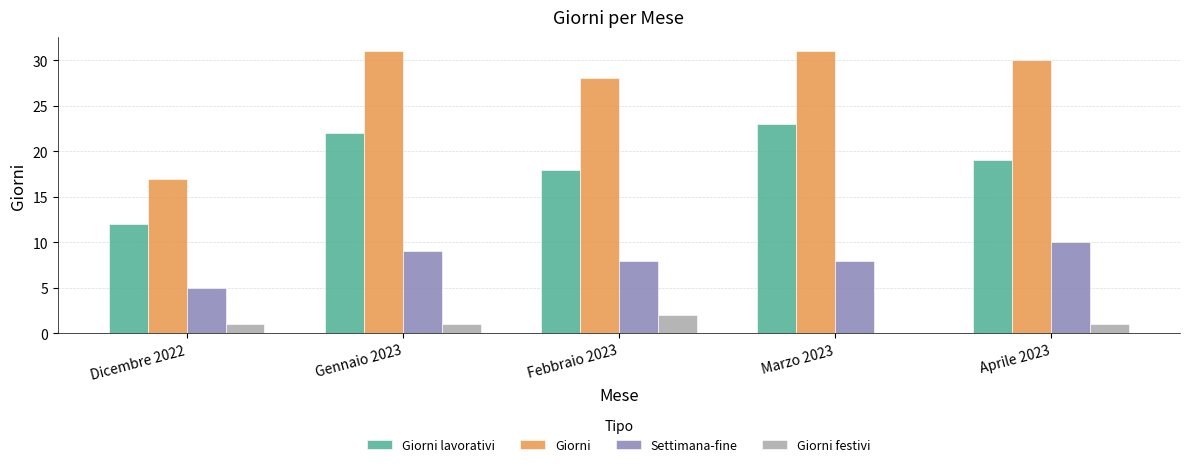

True or false: Giorni lavorativi has a value of 12 at Dicembre 2022.

True